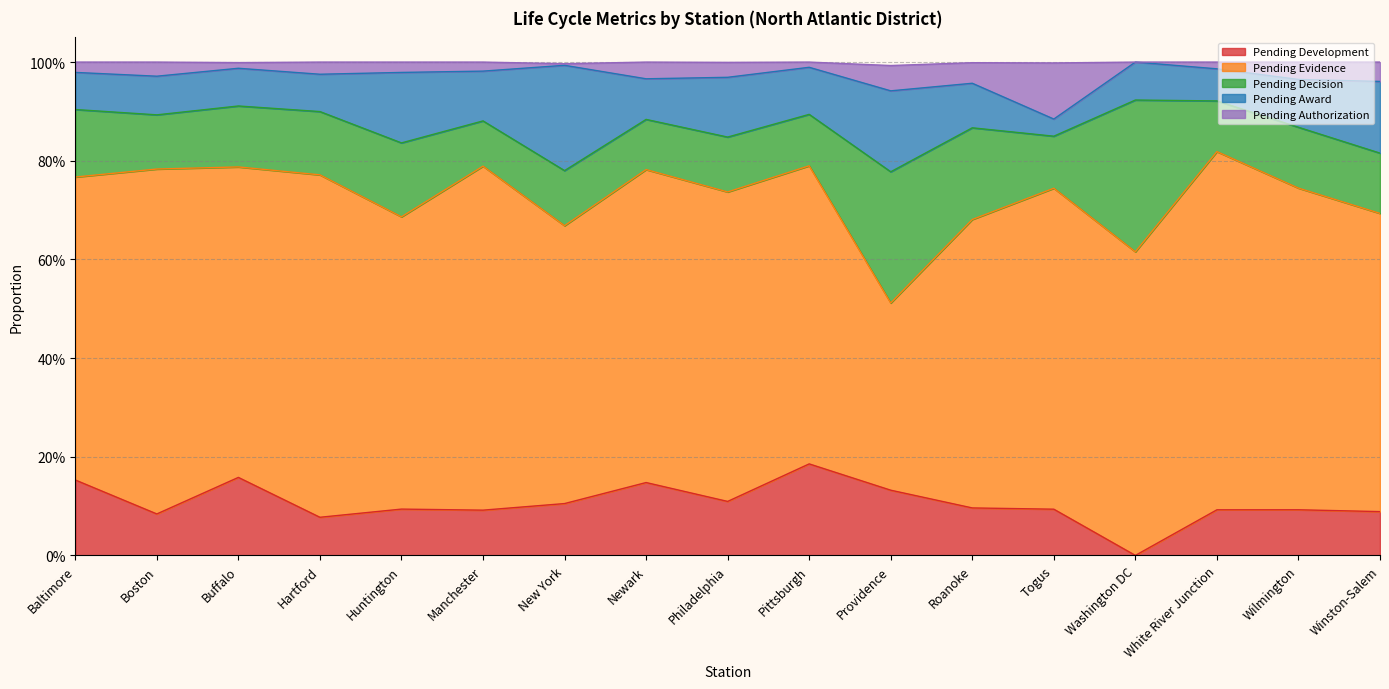

Where is the first local maximum for Pending Development?

Buffalo